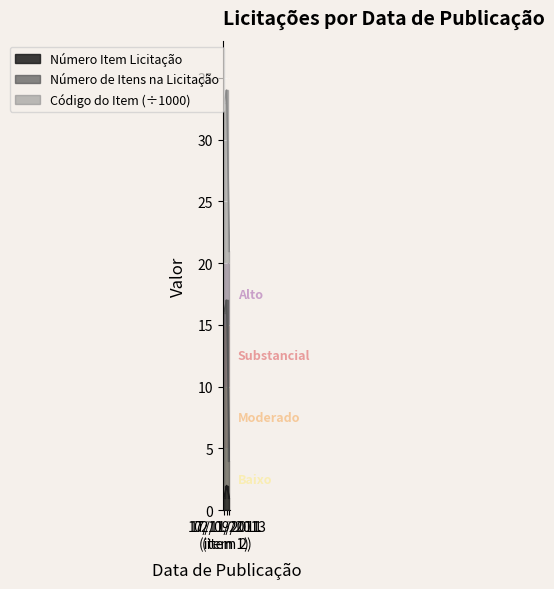

What is the label of the 1st point from the right?

02/09/2013